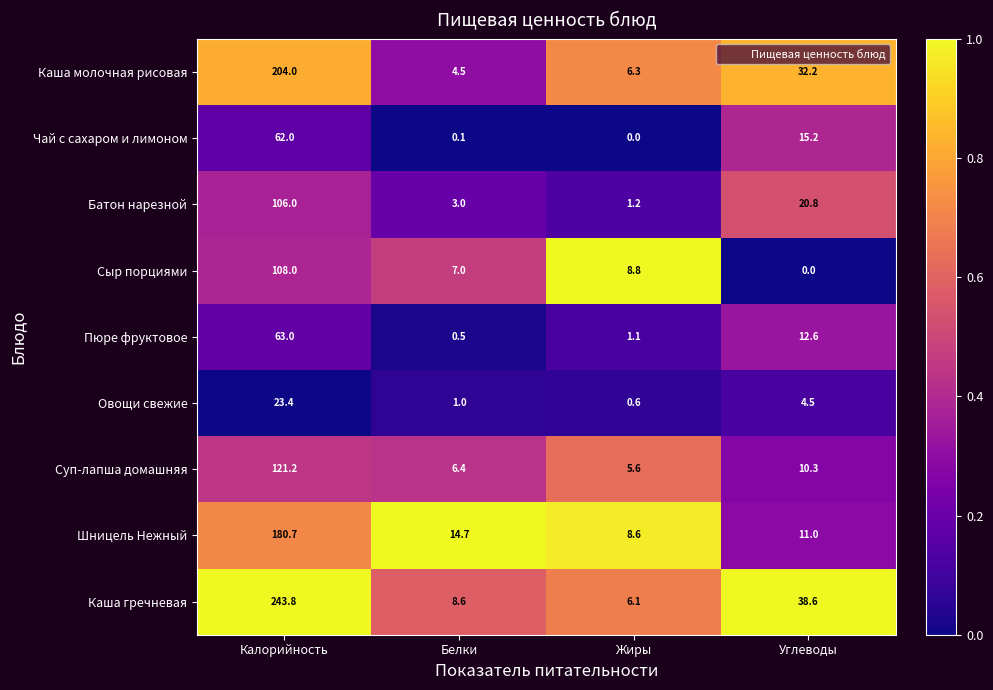

What is the total value across all series at Углеводы?

145.2